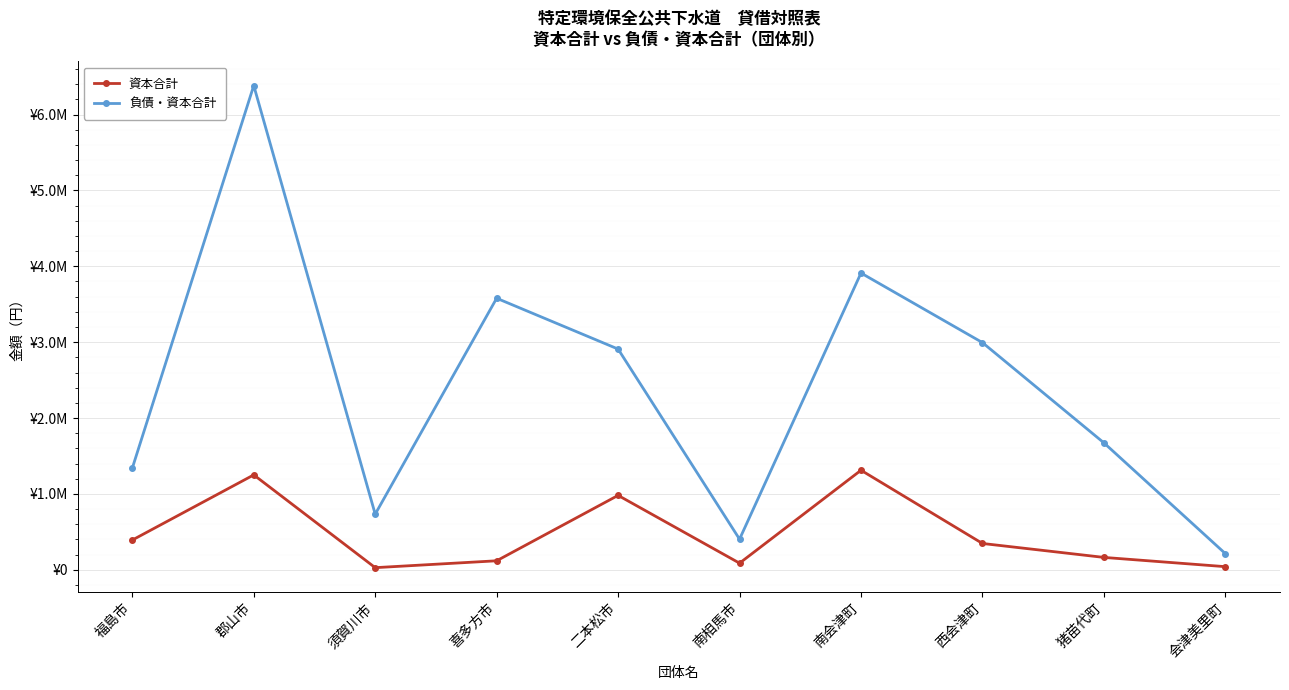

Is this an area chart (filled region under the line)?

No